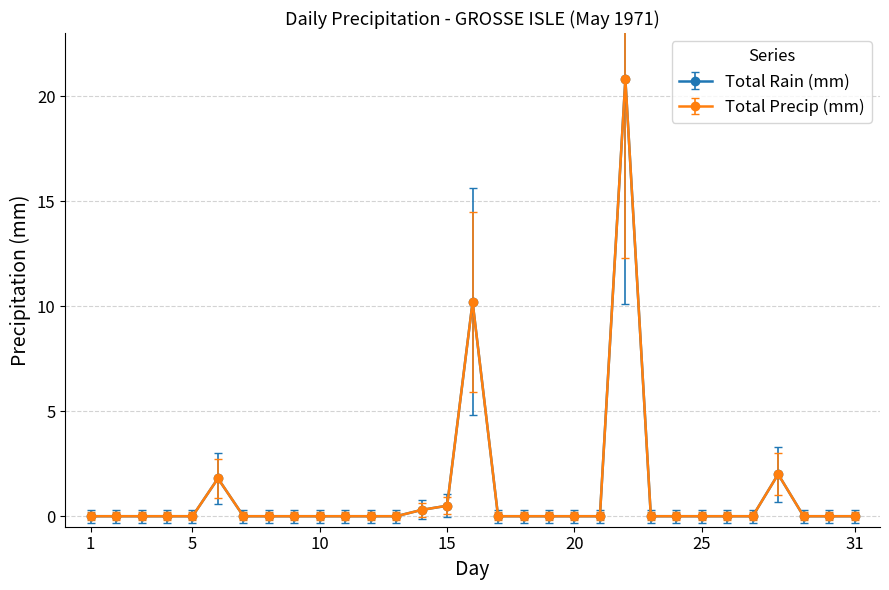

Does the chart have visible grid lines?

Yes